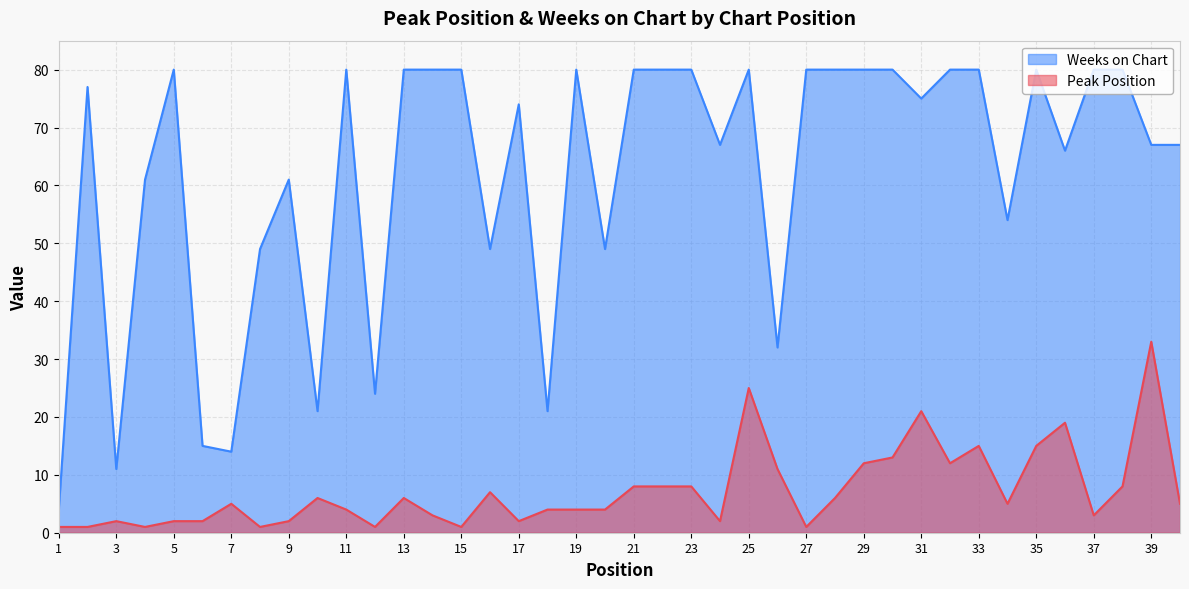

What is the value of the Weeks on Chart point at the 7th from the left?

14